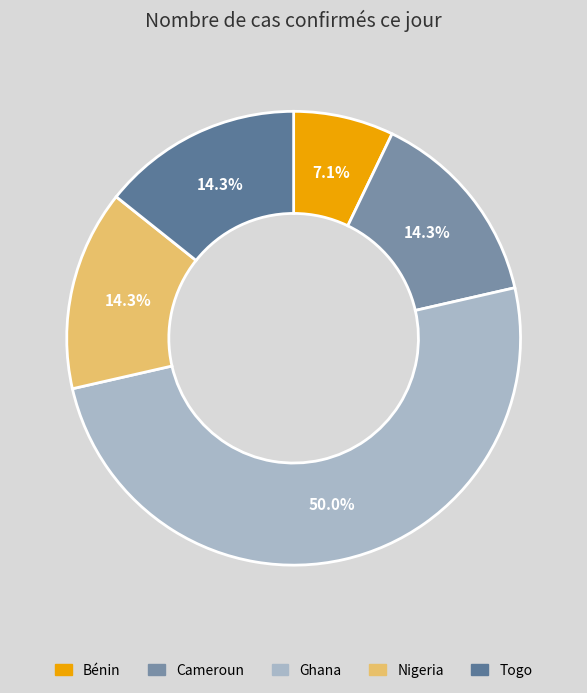

To the nearest percent, what is the combined percentage of Bénin and Togo?

21%